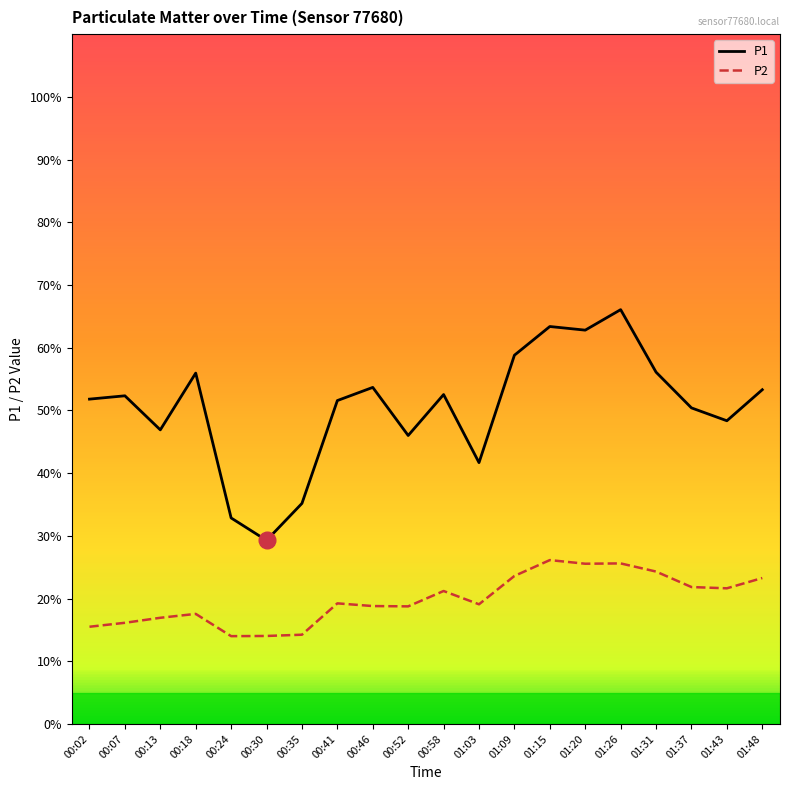

Rank the series by their average value, from highest to lowest.

P1, P2